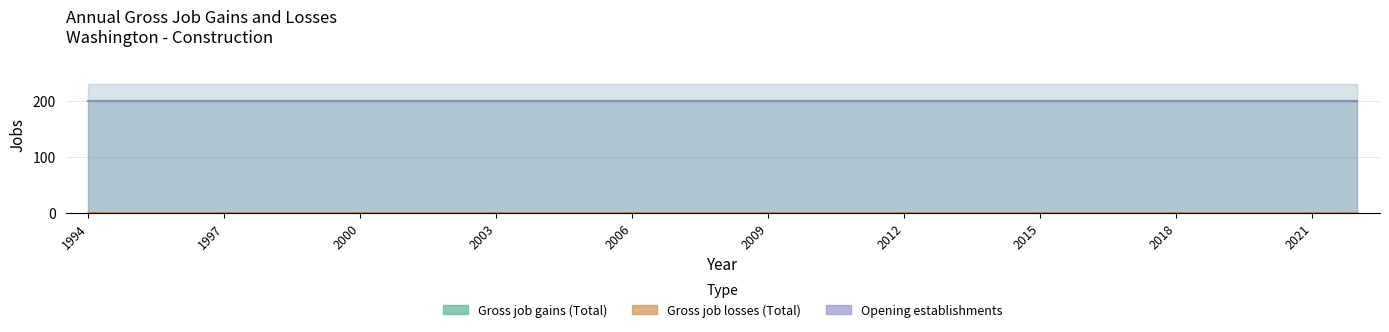

Does the chart have visible grid lines?

Yes